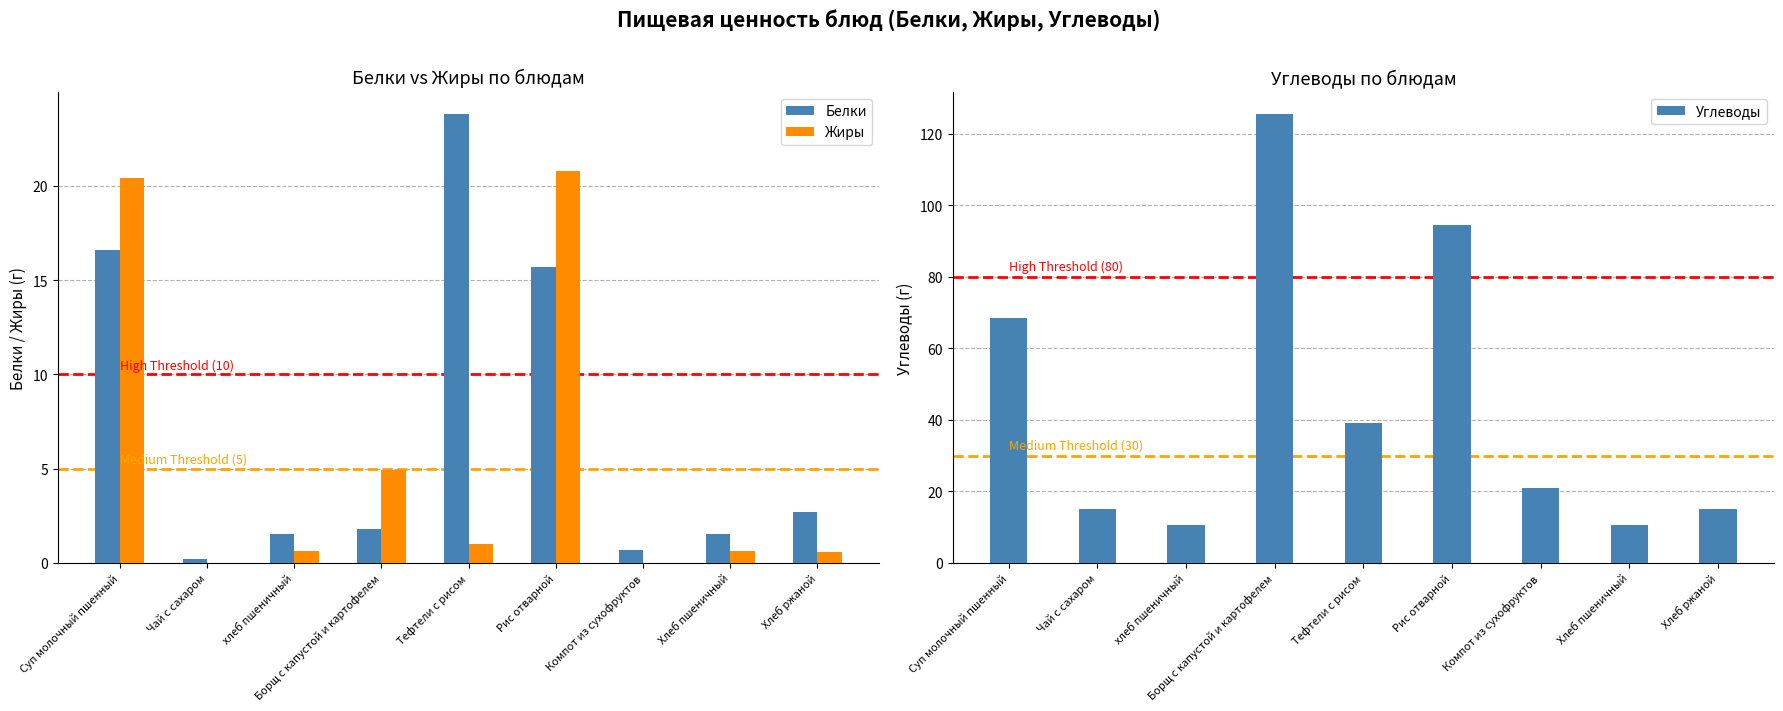

Which series has the largest total across all categories?

Углеводы